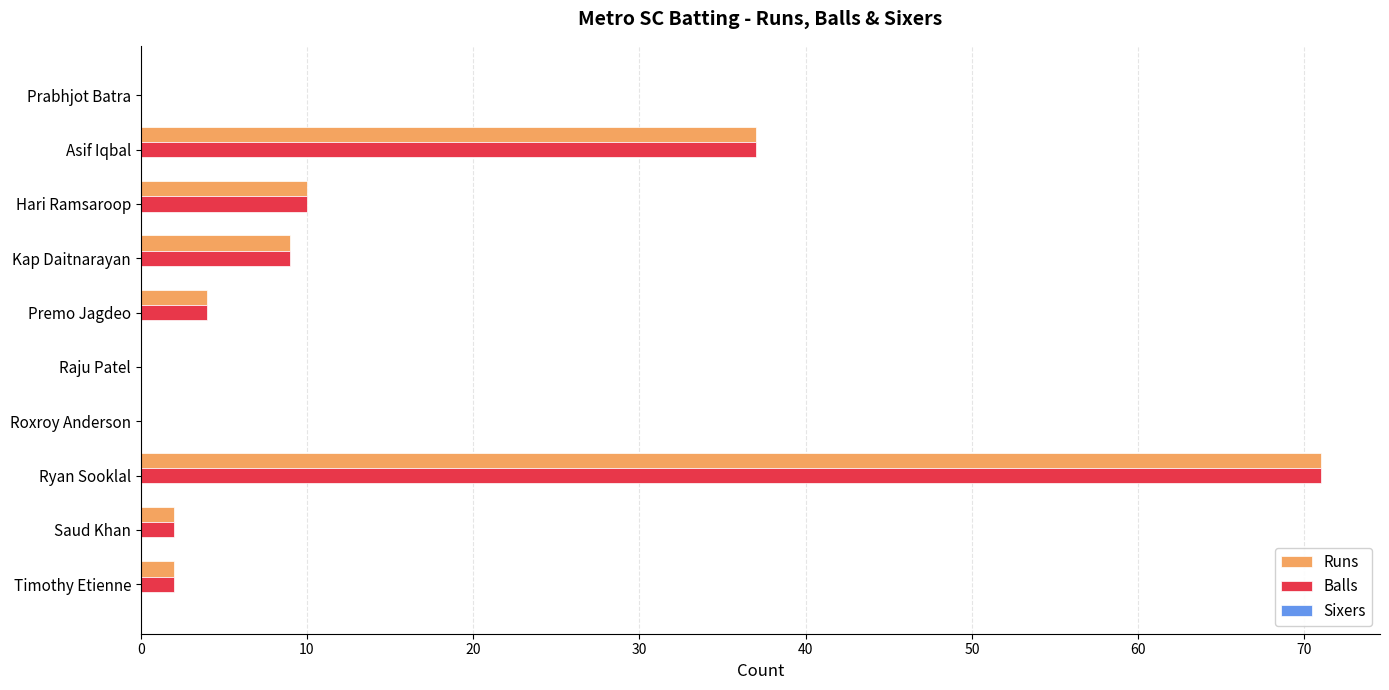

Is the value of Runs at Prabhjot Batra greater than the value of Balls at Kap Daitnarayan?

No